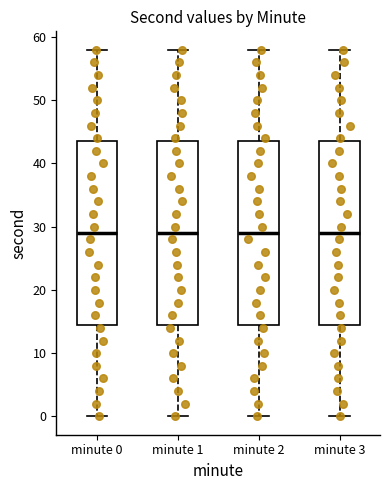

Where does the upper whisker of the box for minute 2 end on the y-axis? The values are not printed on the chart, so give them approximately, as read against the axis.

58